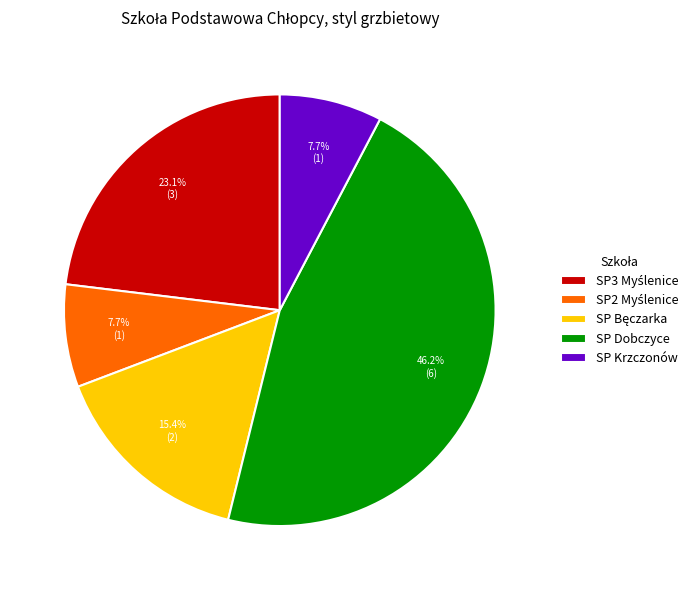

What percentage is NOT represented by SP Krzczonów?

92.3%